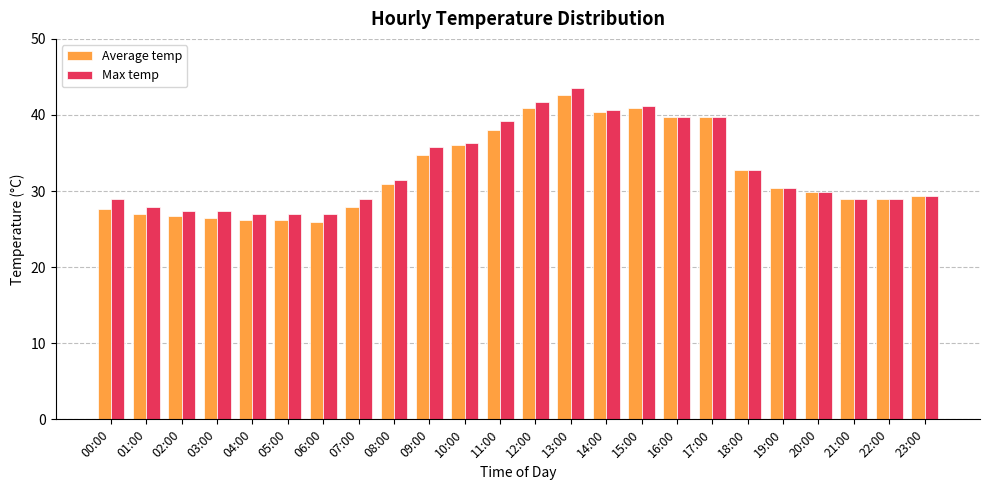

What is the difference between the second highest and second lowest values in the Average temp series?

14.7